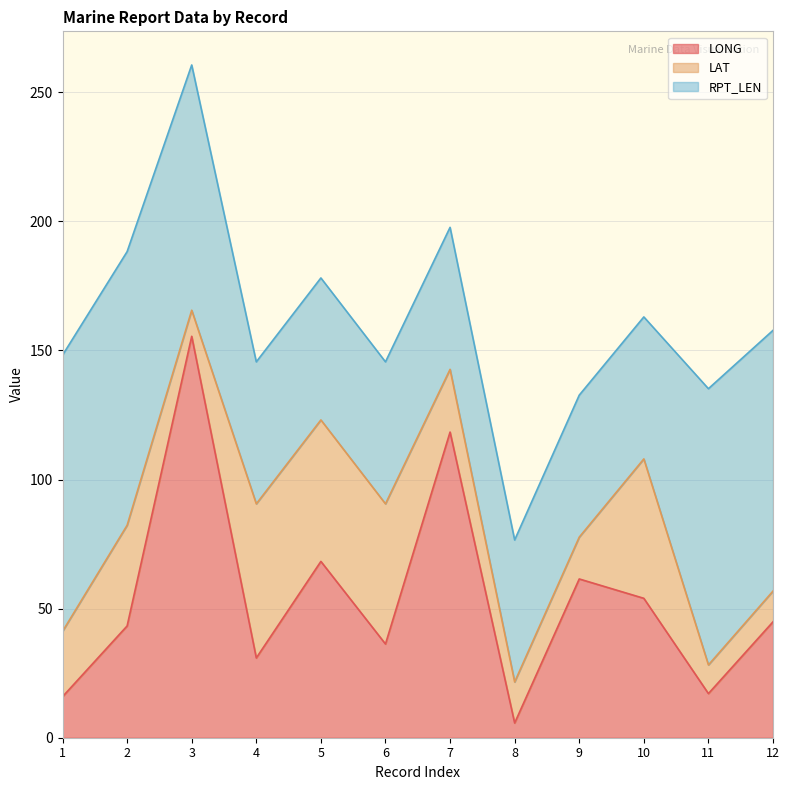

At how many categories does at least one series exceed 36?

12